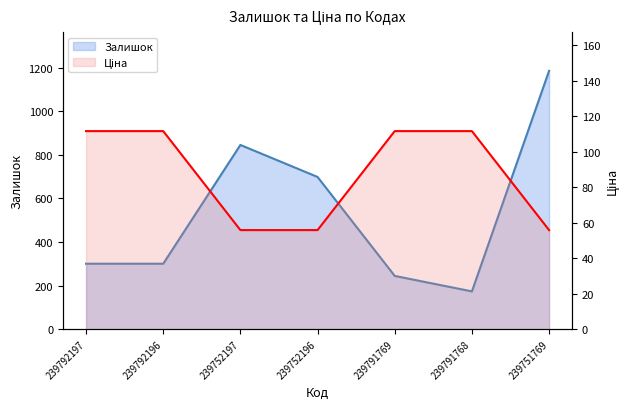

The value of Ціна at 239791768 is 171.3. True or false?

False